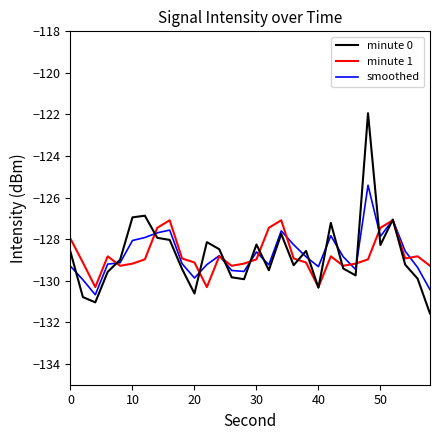

What is the minimum value for smoothed?

-130.7